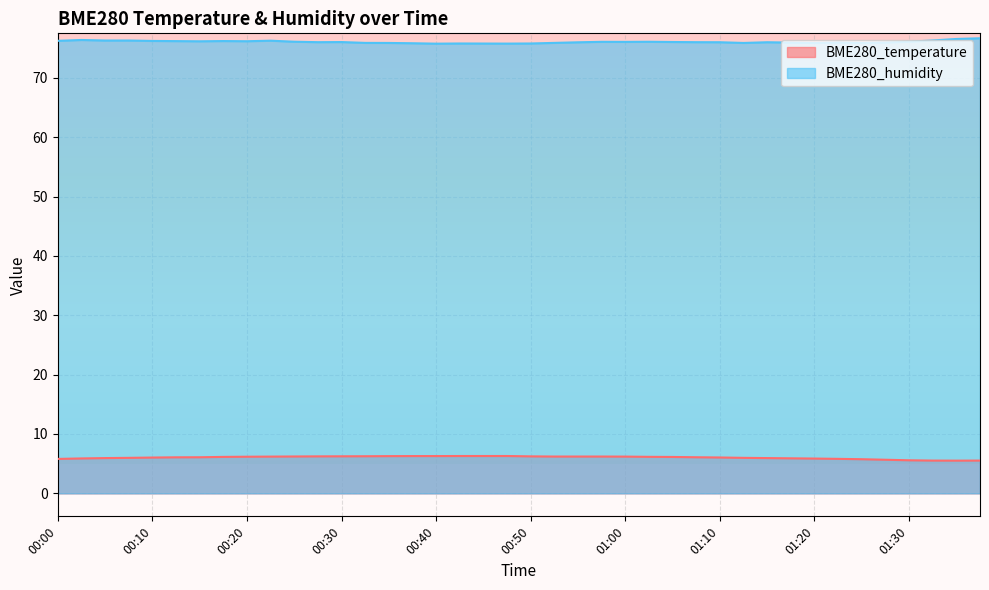

Is the value of BME280_temperature at 01:30 greater than the value of BME280_humidity at 00:18?

No